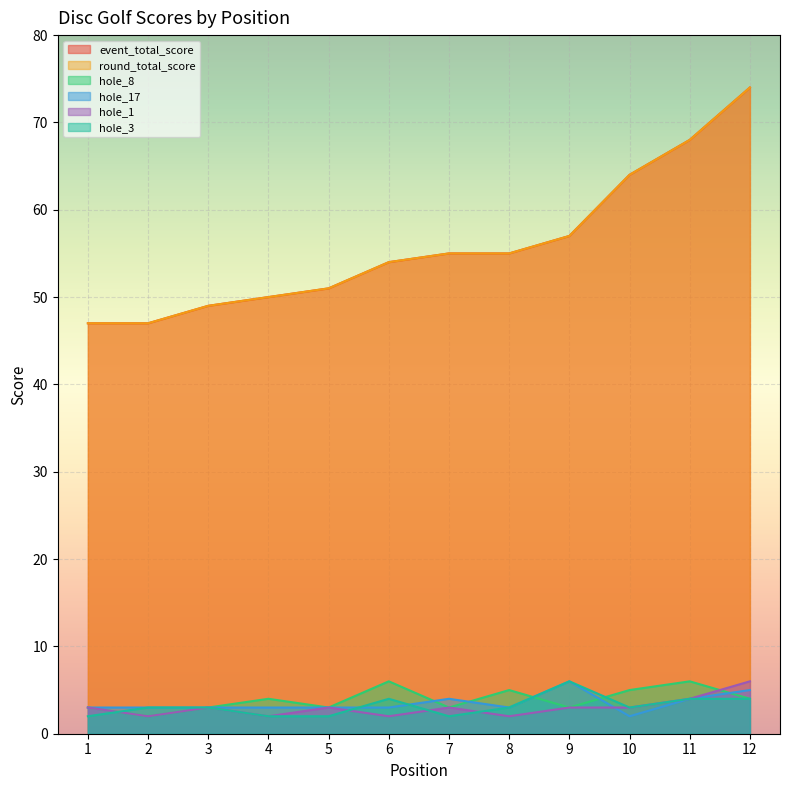

What is the highest value of the hole_1 series?

6